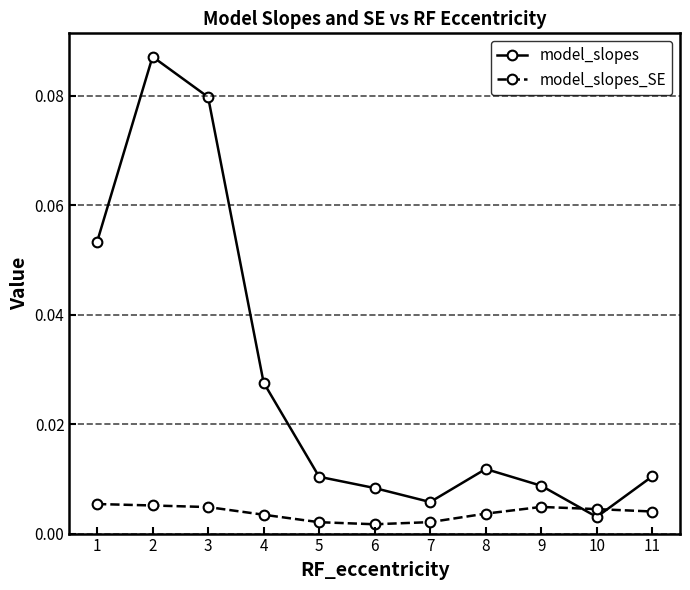

True or false: model_slopes and model_slopes_SE cross at least once.

True